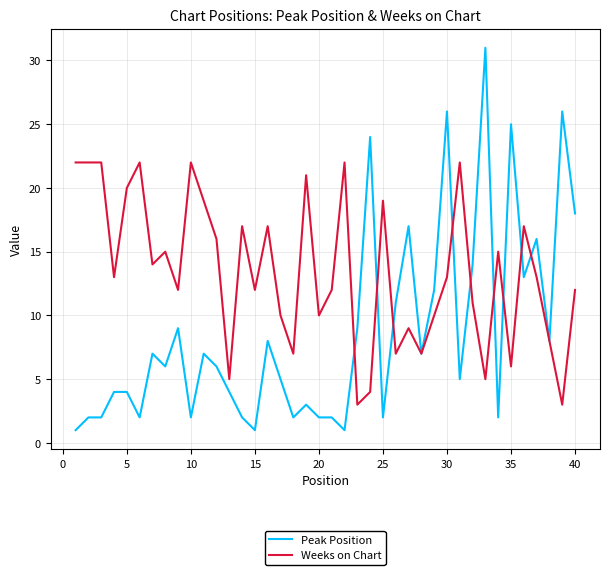

What is the greatest value displayed?

31